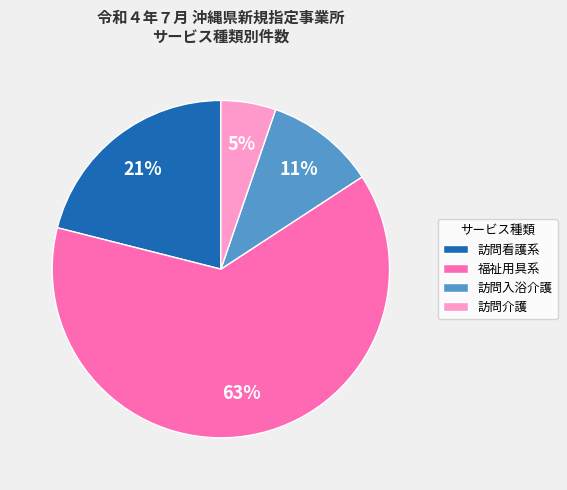

Is it true that 福祉用具系 is 63% of the pie?

True